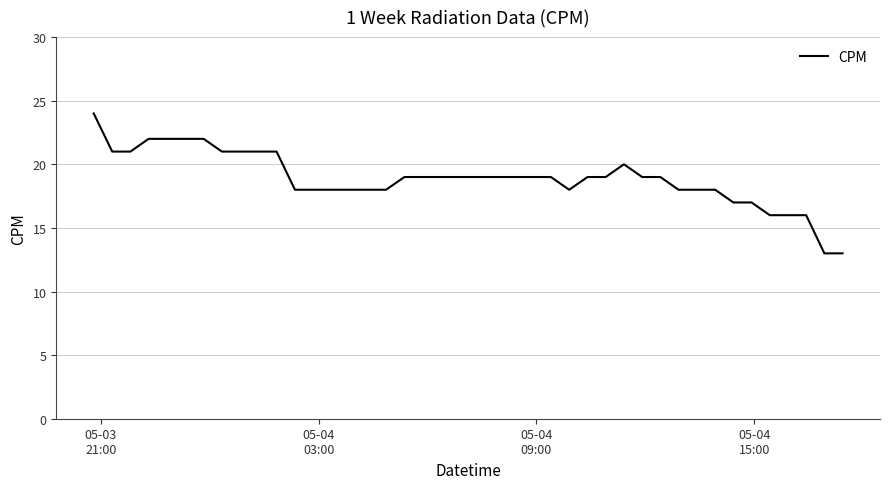

What is the minimum value shown in the chart?

13